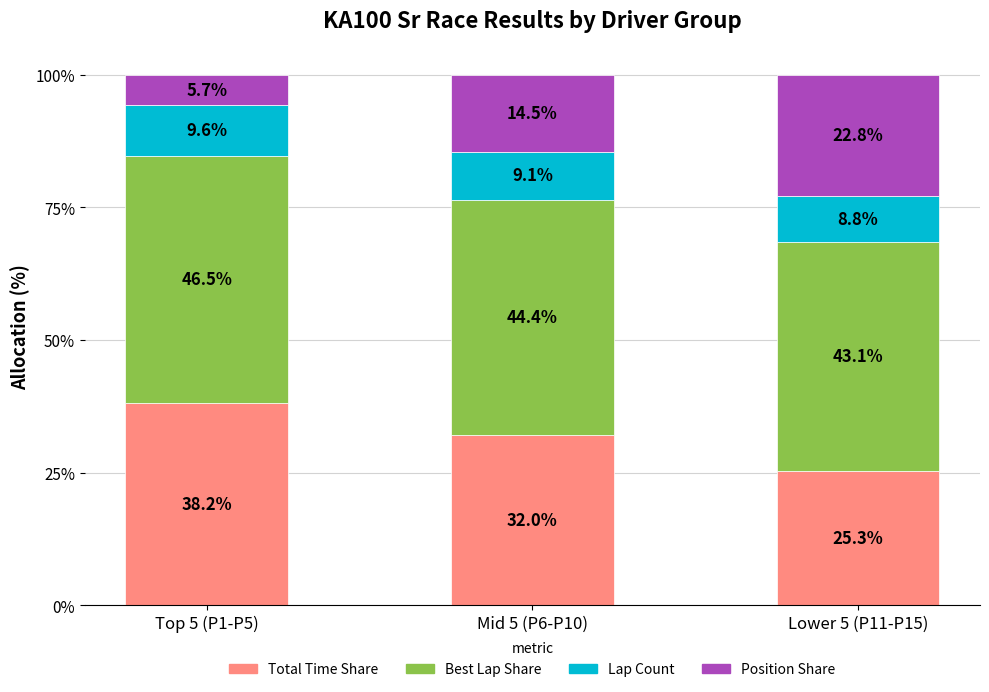

Reading left to right, list the values for the Total Time Share series.

Top 5 (P1-P5)=38.2	Mid 5 (P6-P10)=32.0	Lower 5 (P11-P15)=25.3